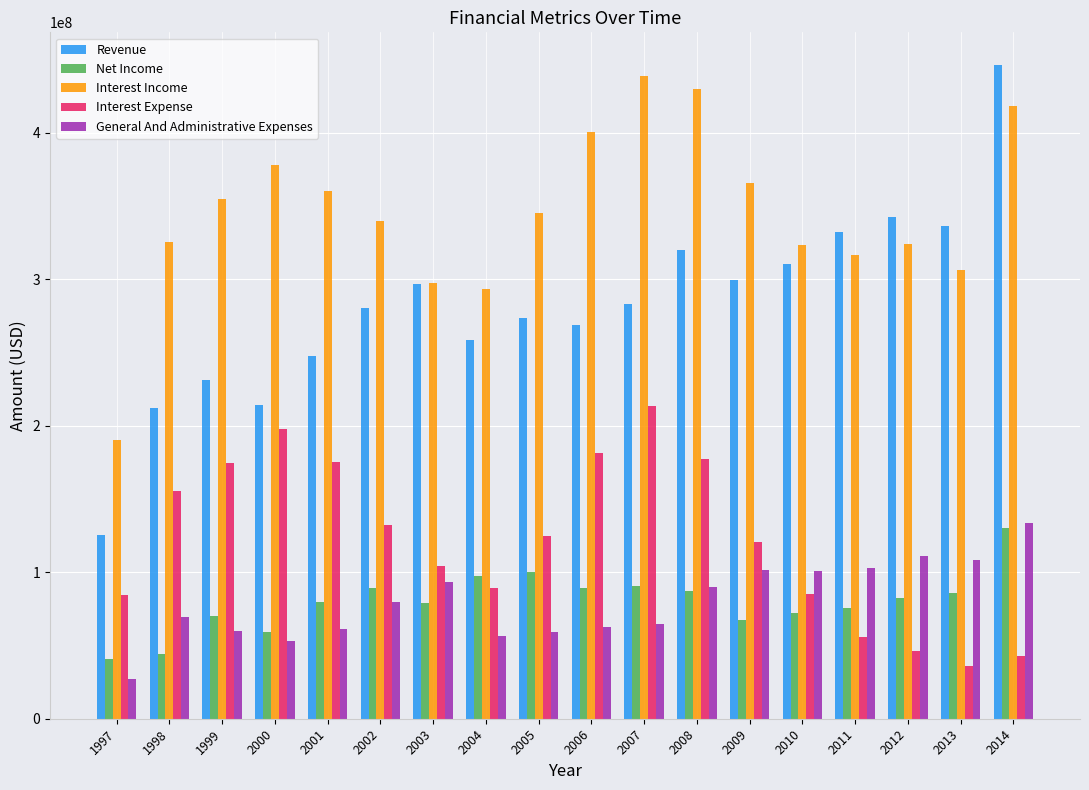

At which category does the chart reach its minimum across all series?

1997